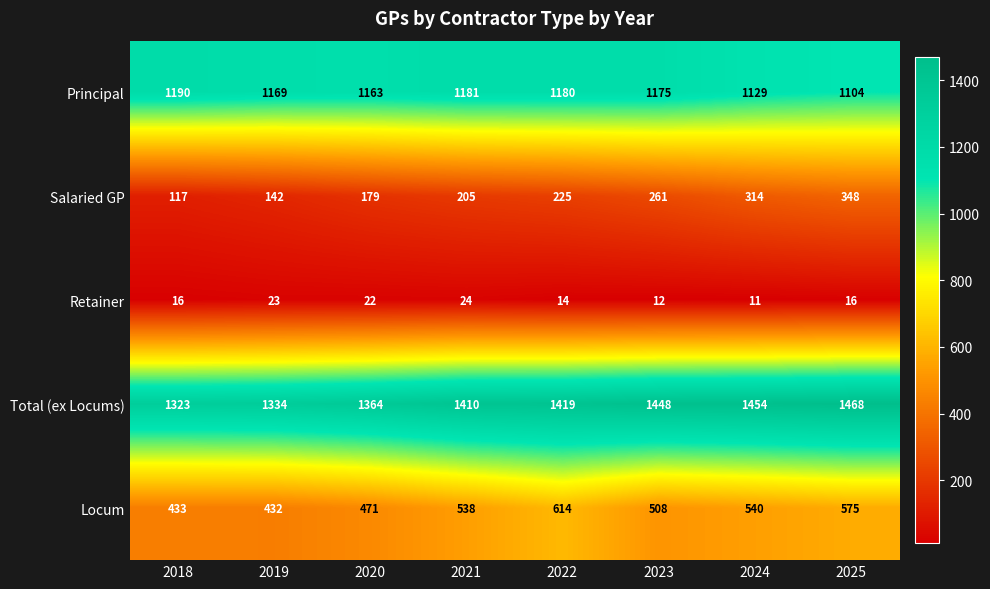

The Locum series shows 540 at 2024. True or false?

True